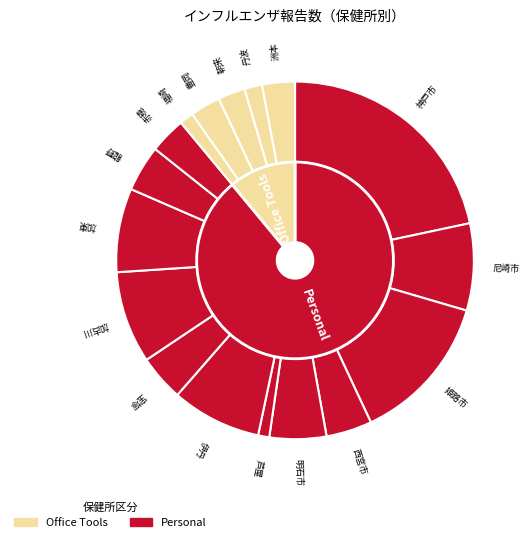

What is the change in value from 明石市 to 伊丹?

+728